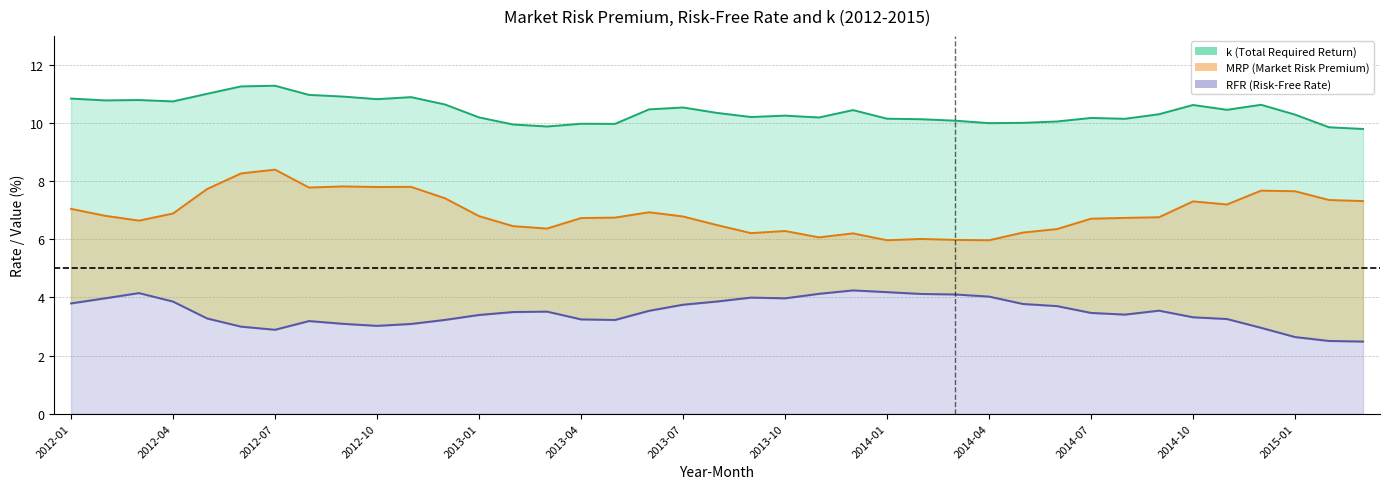

Reading right to left, extract all data points from this chart.

k: 2015-03=9.8	2015-02=9.9	2015-01=10.3	2014-12=10.6	2014-11=10.5	2014-10=10.6	2014-09=10.3	2014-08=10.1	2014-07=10.2	2014-06=10.1	2014-05=10.0	2014-04=10.0	2014-03=10.1	2014-02=10.1	2014-01=10.2	2013-12=10.4	2013-11=10.2	2013-10=10.3	2013-09=10.2	2013-08=10.3	2013-07=10.5	2013-06=10.5	2013-05=10.0	2013-04=10.0	2013-03=9.9	2013-02=10.0	2013-01=10.2	2012-12=10.6	2012-11=10.9	2012-10=10.8	2012-09=10.9	2012-08=11.0	2012-07=11.3	2012-06=11.3	2012-05=11.0	2012-04=10.7	2012-03=10.8	2012-02=10.8	2012-01=10.8
MRP: 2015-03=7.3	2015-02=7.4	2015-01=7.7	2014-12=7.7	2014-11=7.2	2014-10=7.3	2014-09=6.8	2014-08=6.7	2014-07=6.7	2014-06=6.4	2014-05=6.2	2014-04=6.0	2014-03=6.0	2014-02=6.0	2014-01=6.0	2013-12=6.2	2013-11=6.1	2013-10=6.3	2013-09=6.2	2013-08=6.5	2013-07=6.8	2013-06=6.9	2013-05=6.7	2013-04=6.7	2013-03=6.4	2013-02=6.5	2013-01=6.8	2012-12=7.4	2012-11=7.8	2012-10=7.8	2012-09=7.8	2012-08=7.8	2012-07=8.4	2012-06=8.3	2012-05=7.7	2012-04=6.9	2012-03=6.6	2012-02=6.8	2012-01=7.0
RFR: 2015-03=2.5	2015-02=2.5	2015-01=2.6	2014-12=3.0	2014-11=3.3	2014-10=3.3	2014-09=3.5	2014-08=3.4	2014-07=3.5	2014-06=3.7	2014-05=3.8	2014-04=4.0	2014-03=4.1	2014-02=4.1	2014-01=4.2	2013-12=4.2	2013-11=4.1	2013-10=4.0	2013-09=4.0	2013-08=3.9	2013-07=3.8	2013-06=3.5	2013-05=3.2	2013-04=3.2	2013-03=3.5	2013-02=3.5	2013-01=3.4	2012-12=3.2	2012-11=3.1	2012-10=3.0	2012-09=3.1	2012-08=3.2	2012-07=2.9	2012-06=3.0	2012-05=3.3	2012-04=3.9	2012-03=4.2	2012-02=4.0	2012-01=3.8